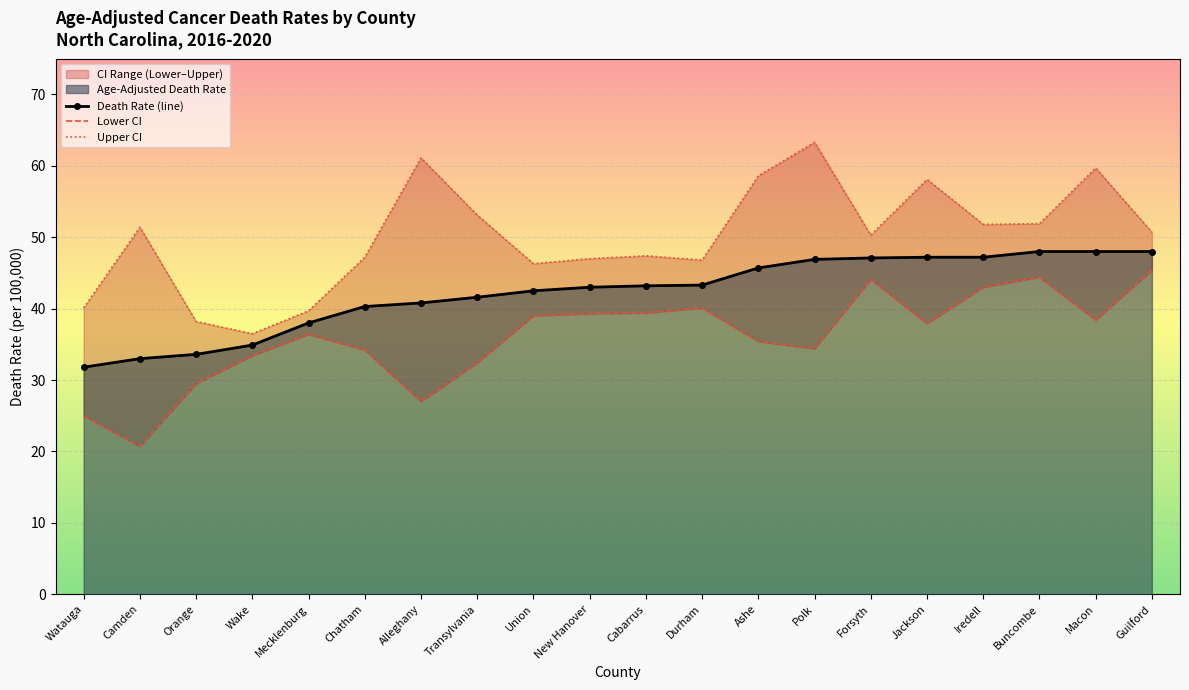

At which label does Death Rate (line) reach its minimum?

Watauga